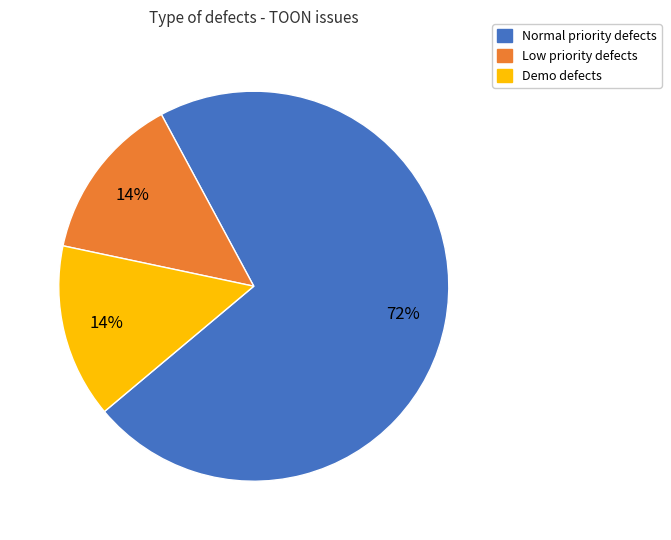

What is the largest slice in the pie chart?

Normal priority defects